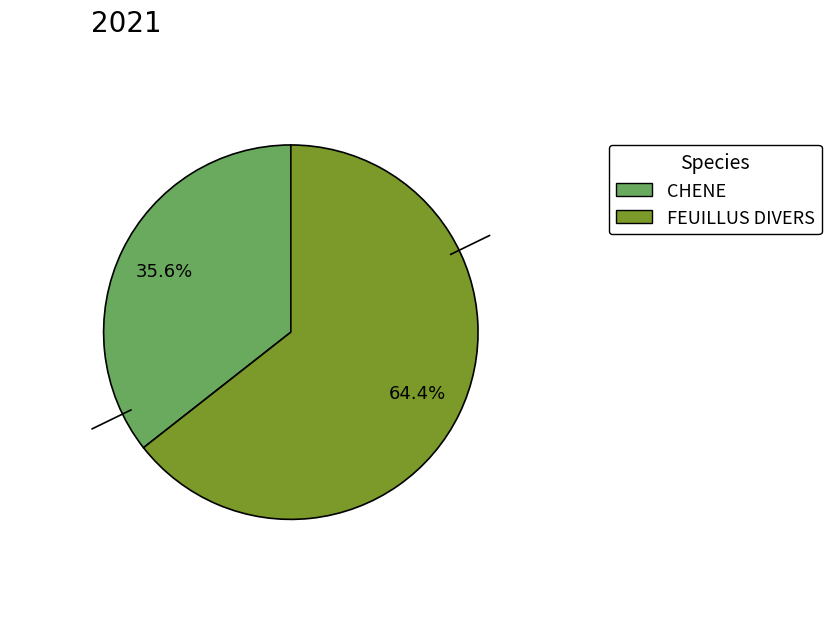

How many segments does this pie chart have?

2